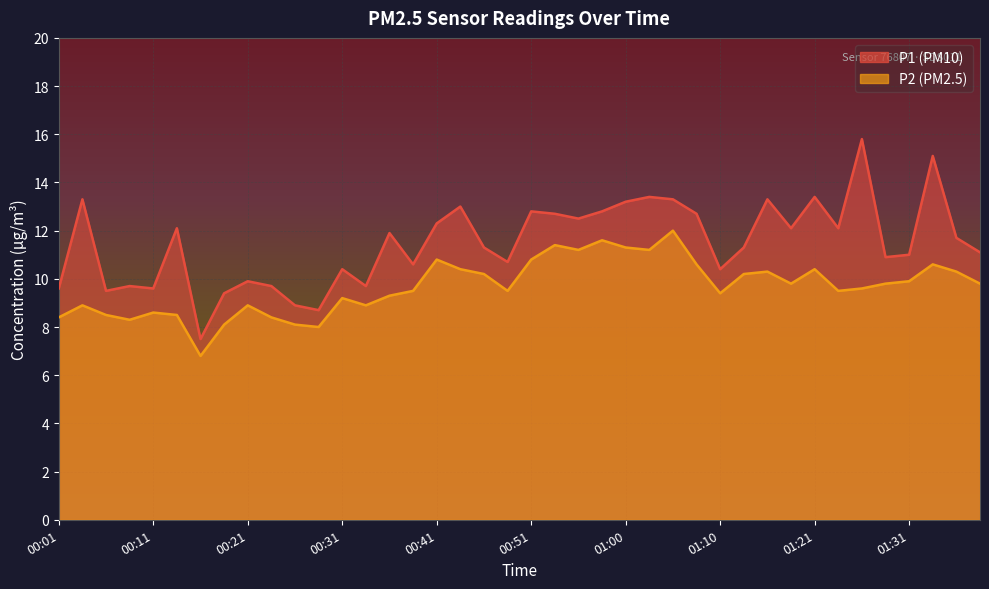

What position from the left is 01:26?

35